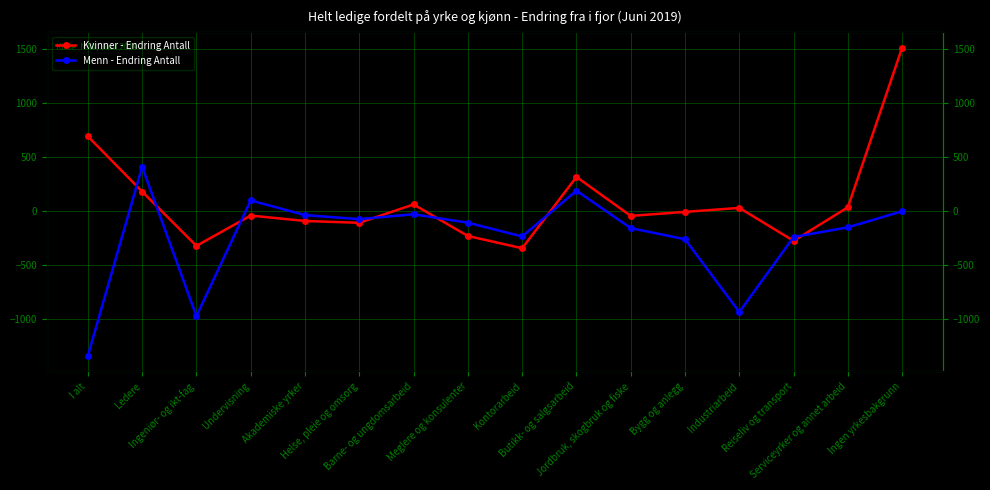

How many data points in Kvinner - Endring Antall are above -6?

7